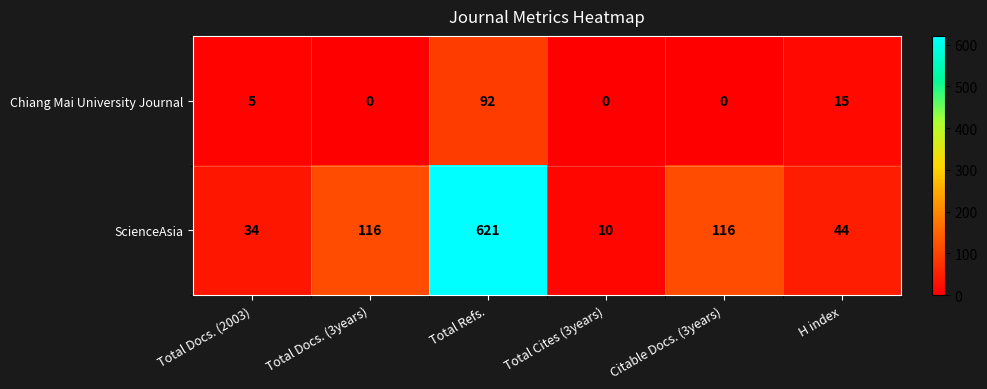

List the series in order of their peak value, lowest first.

Chiang Mai University Journal, ScienceAsia